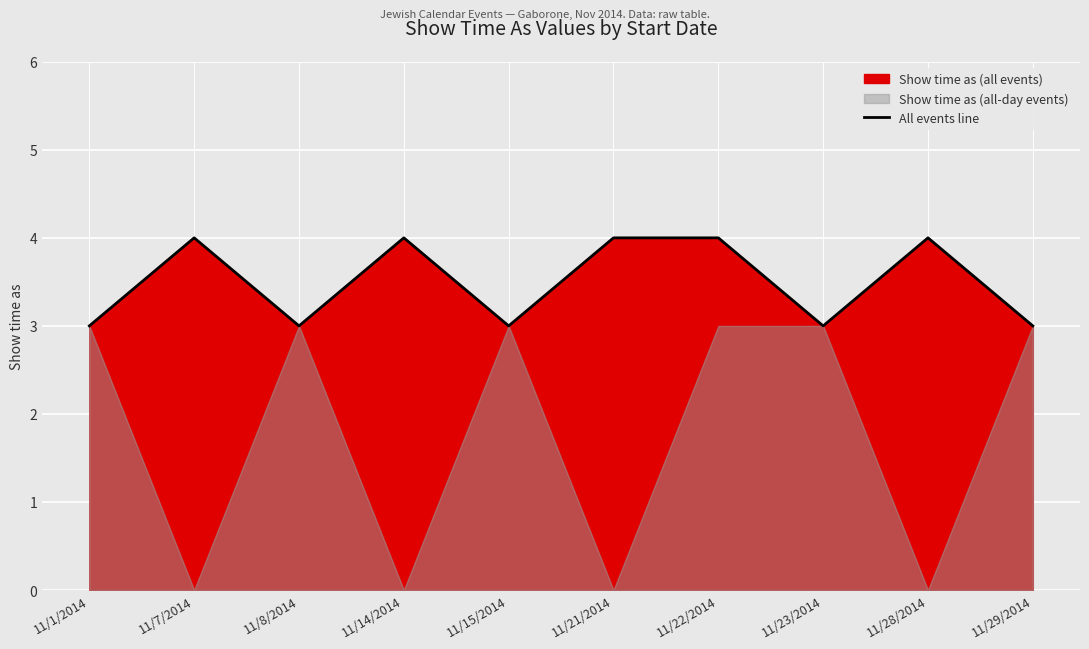

Rank the categories by value from highest to lowest.

11/7/2014, 11/14/2014, 11/21/2014, 11/22/2014, 11/28/2014, 11/1/2014, 11/8/2014, 11/15/2014, 11/23/2014, 11/29/2014